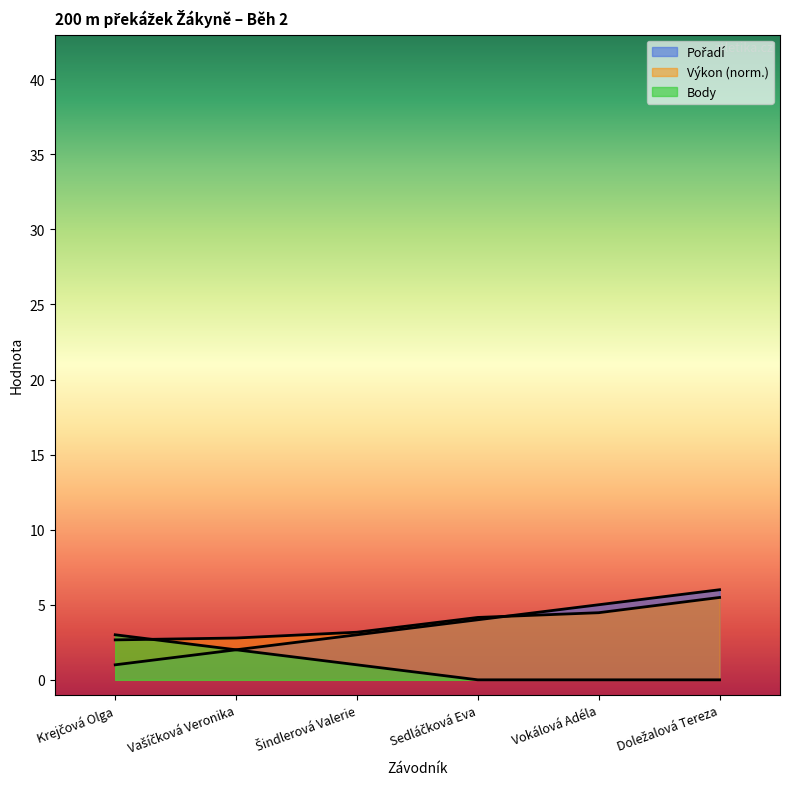

Read the Pořadí value at Vašíčková Veronika.

2.0